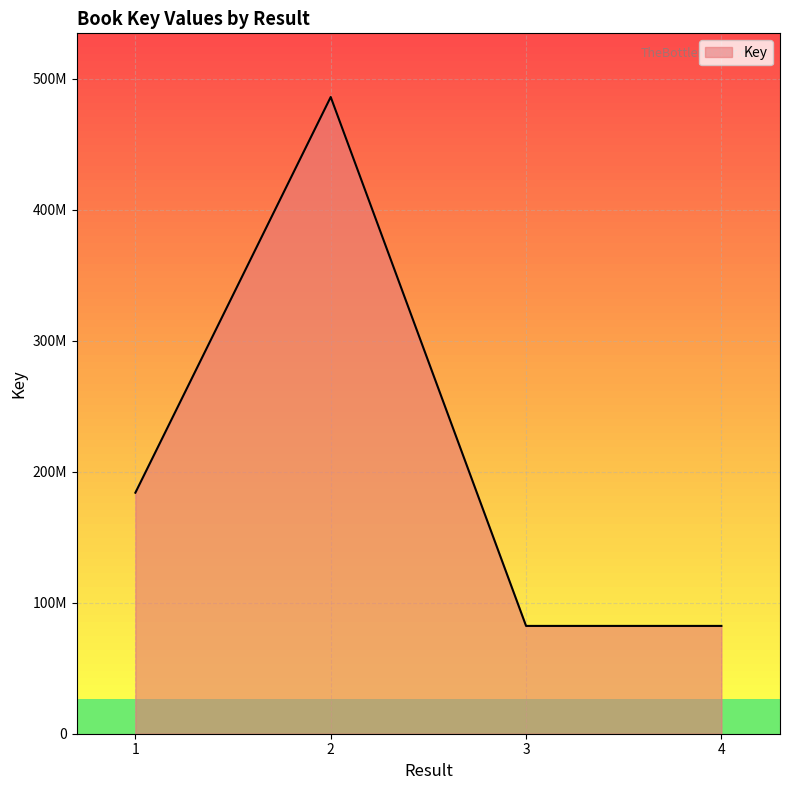

Does the chart display data point markers on the line(s)?

No